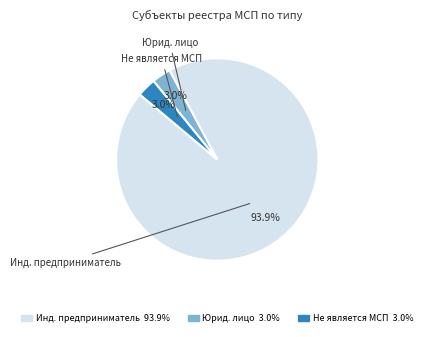

Is there a majority slice in this chart?

Yes